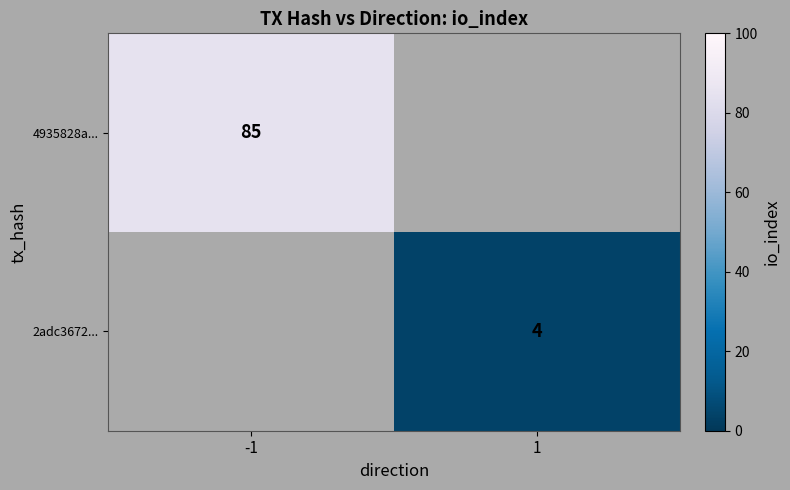

True or false: 4935828a... has a value of 122.4 at -1.

False